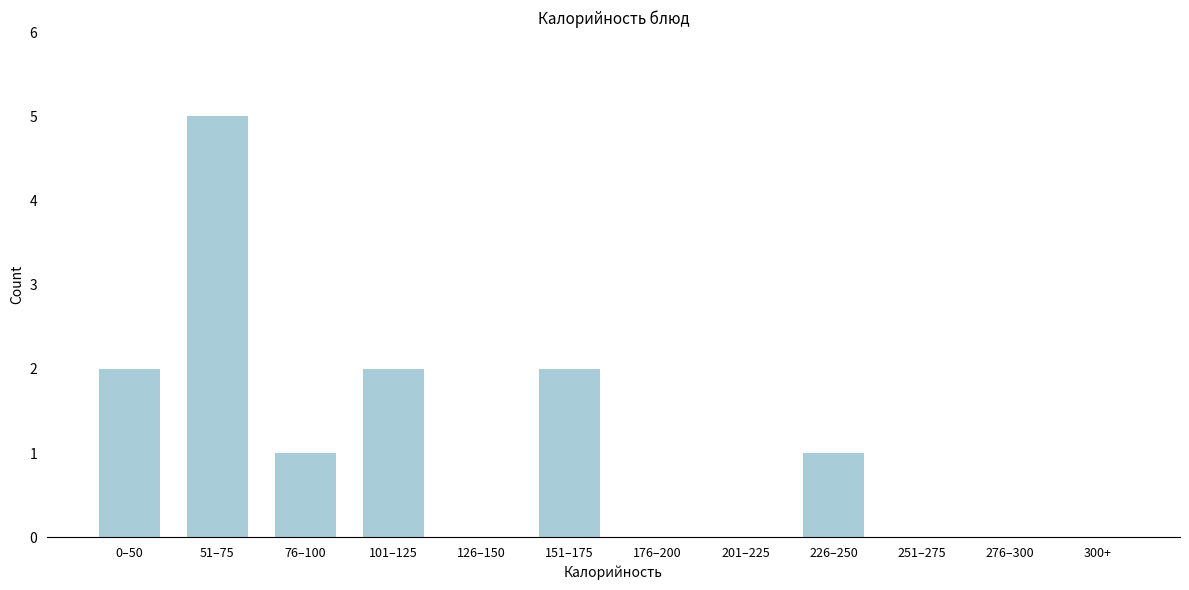

Reading left to right, what are all the values shown in this chart?

0–50=2	51–75=5	76–100=1	101–125=2	126–150=0	151–175=2	176–200=0	201–225=0	226–250=1	251–275=0	276–300=0	300+=0